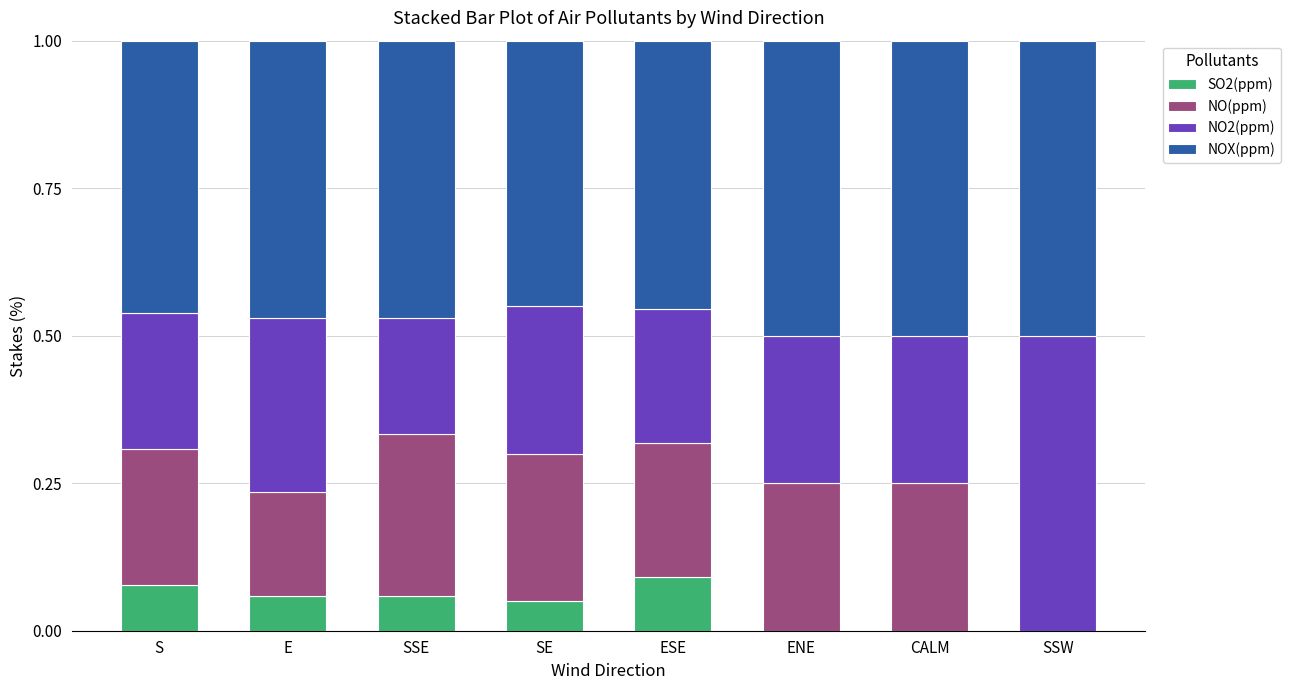

What is the total value across all series at ESE?

1.0